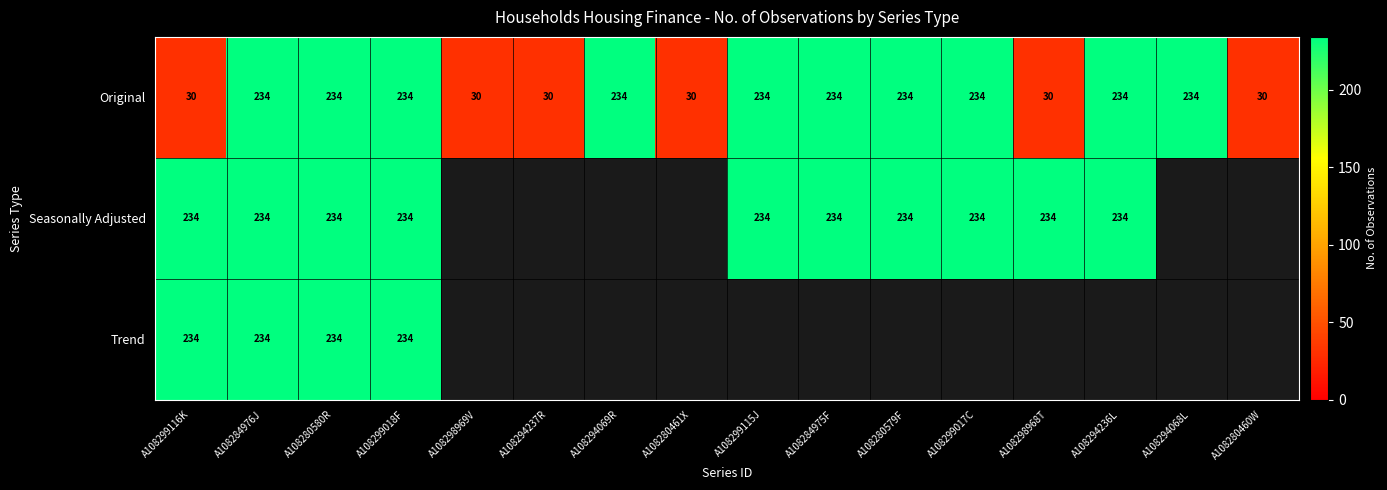

True or false: Trend has a value of 161 at A108299018F.

False